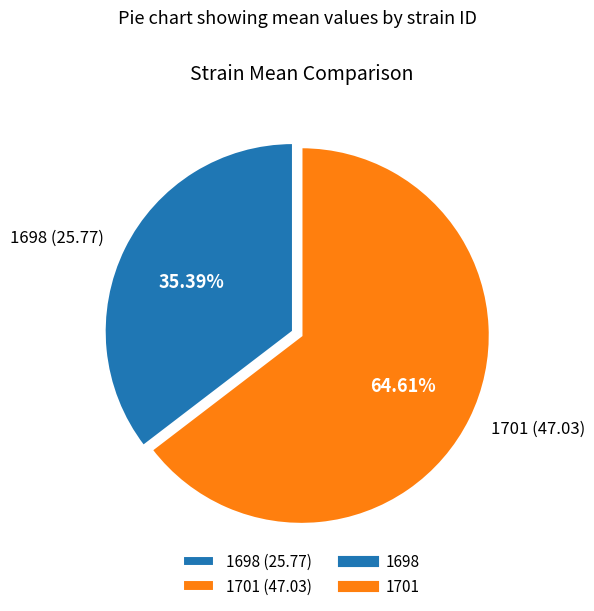

Which category accounts for the majority?

1701